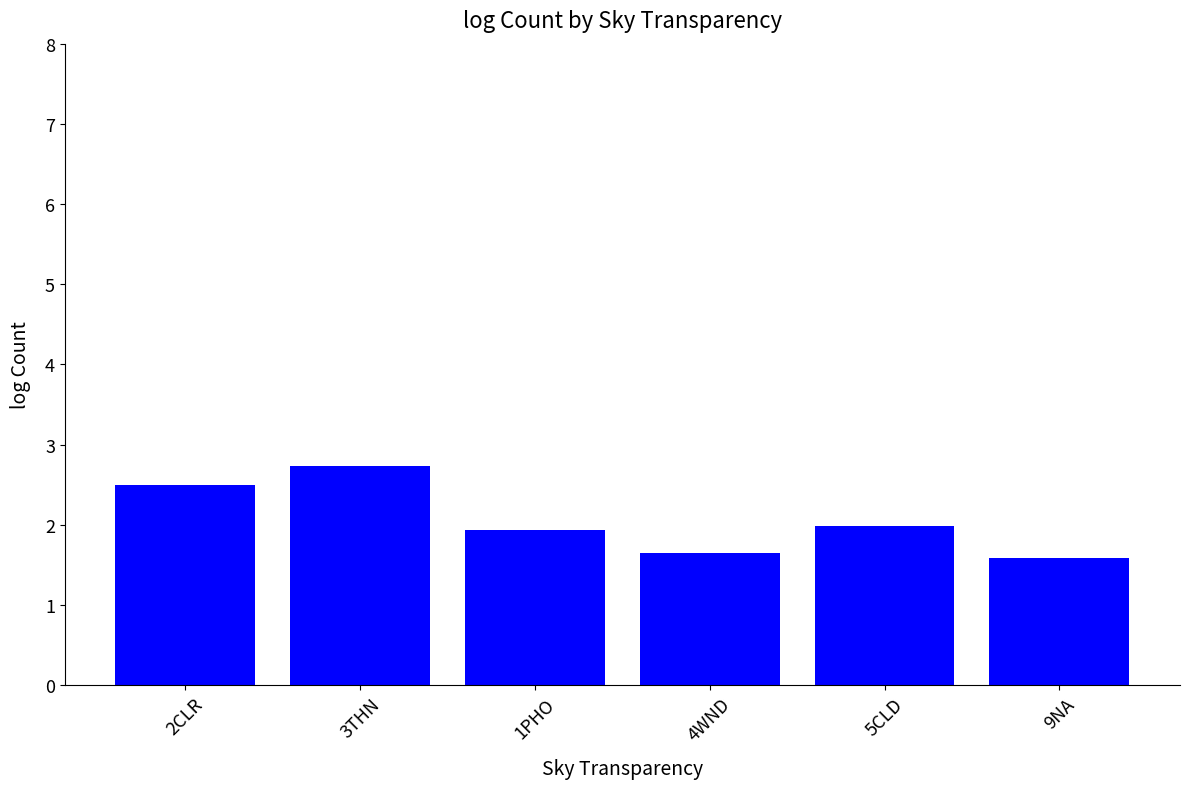

What is the sum of the values at 9NA and 3THN?

4.3